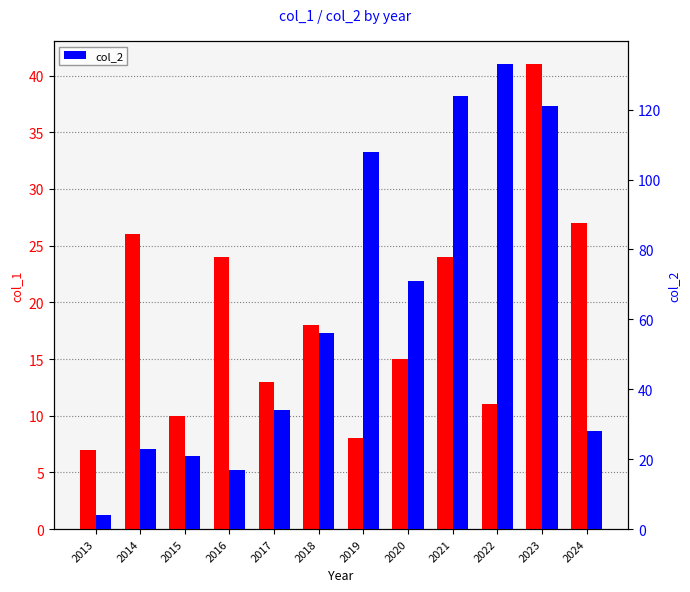

How many bars are there in total?

24